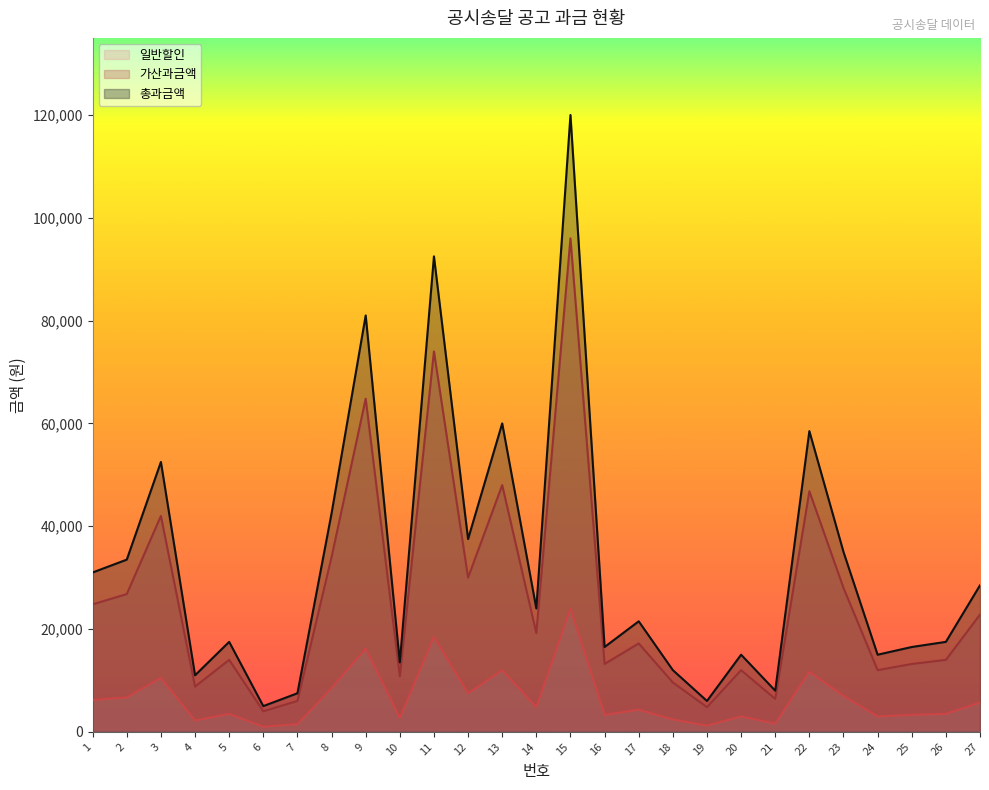

What is the difference between the maximum and second lowest values in the 일반할인 series?

22800